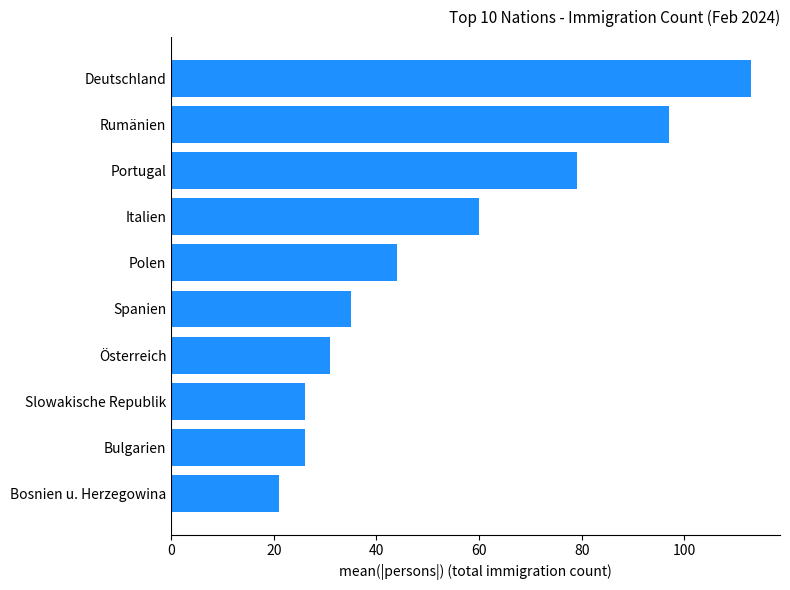

The chart shows a value of 57 at Rumänien. True or false?

False